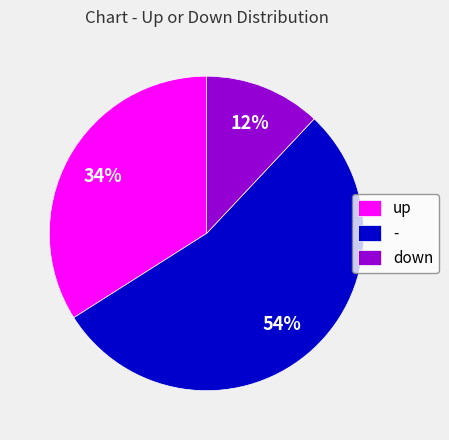

To the nearest percent, what portion does down represent?

12%